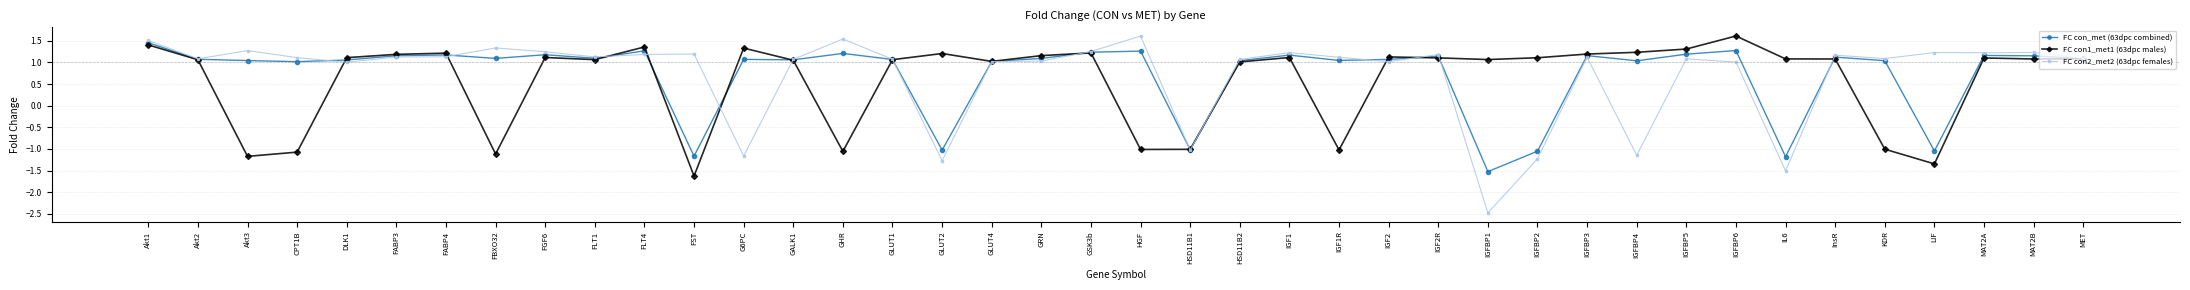

Which series has the largest range (max minus min)?

FC con2_met2 (63dpc females)